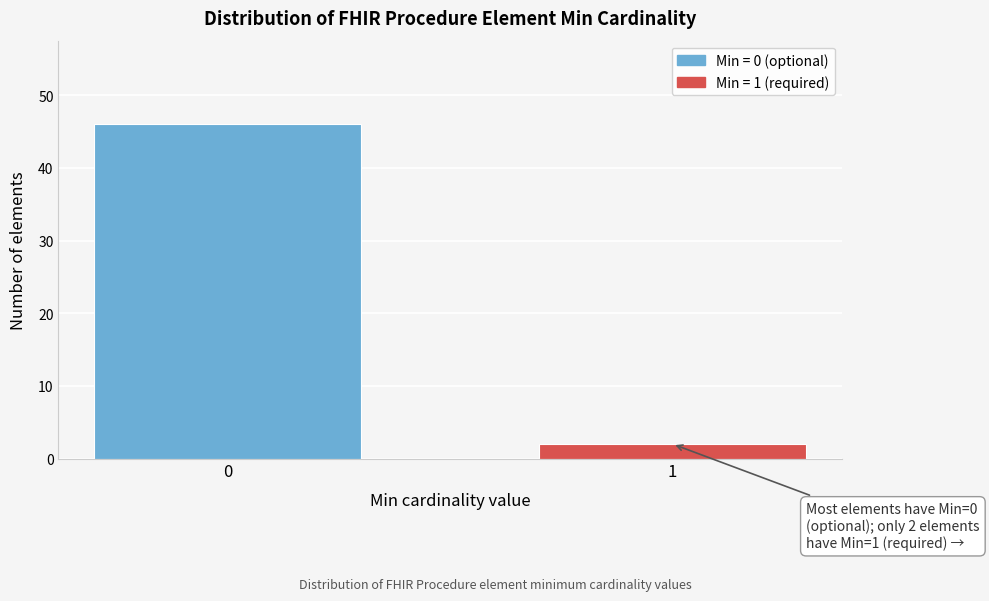

Reading right to left, extract all data points from this chart.

1=2	0=46